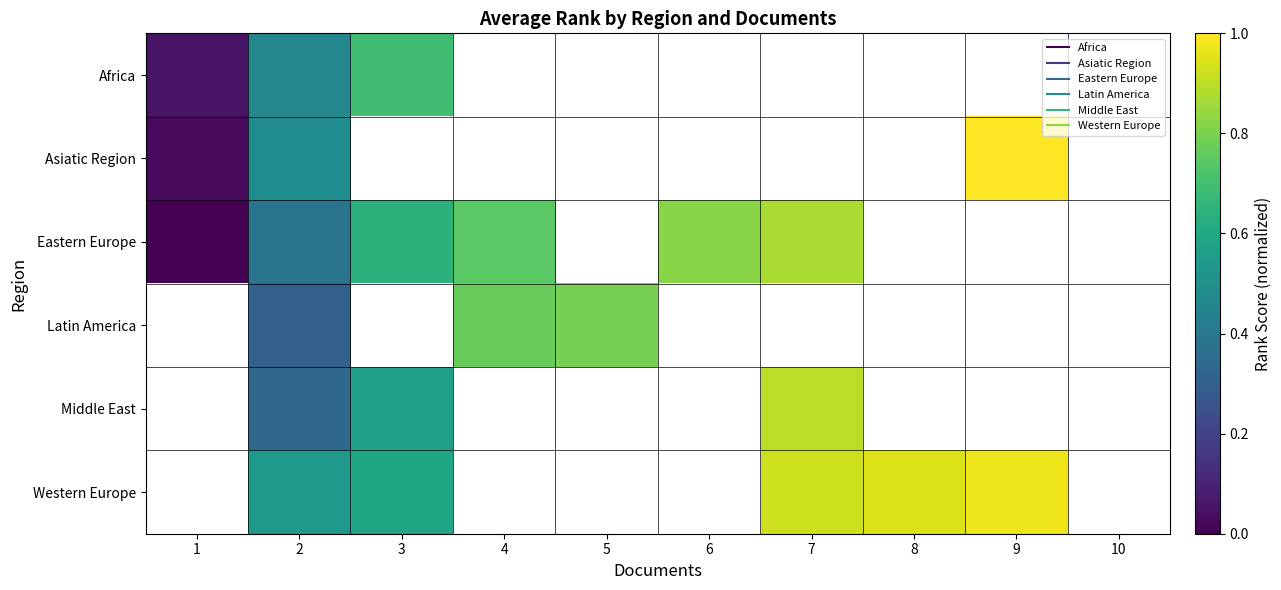

Is it true that Western Europe equals 0.6 at 3?

True